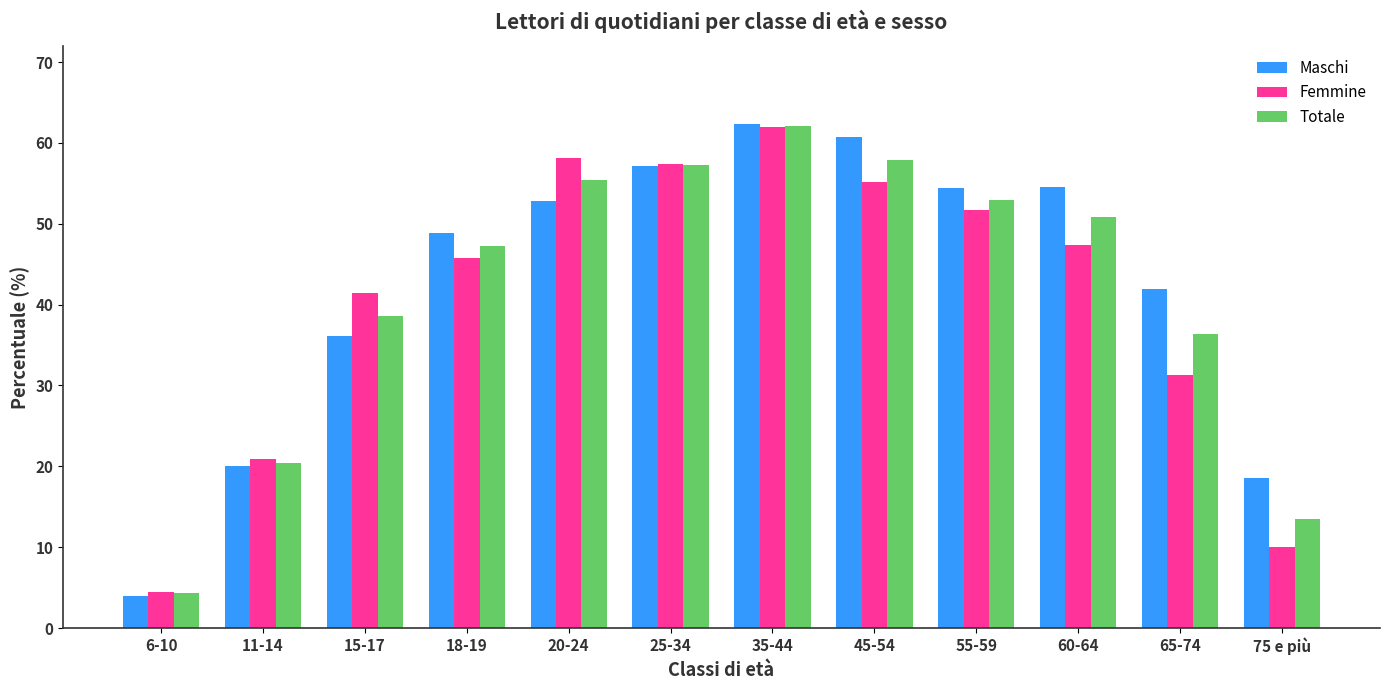

What is the smallest value displayed?

4.0